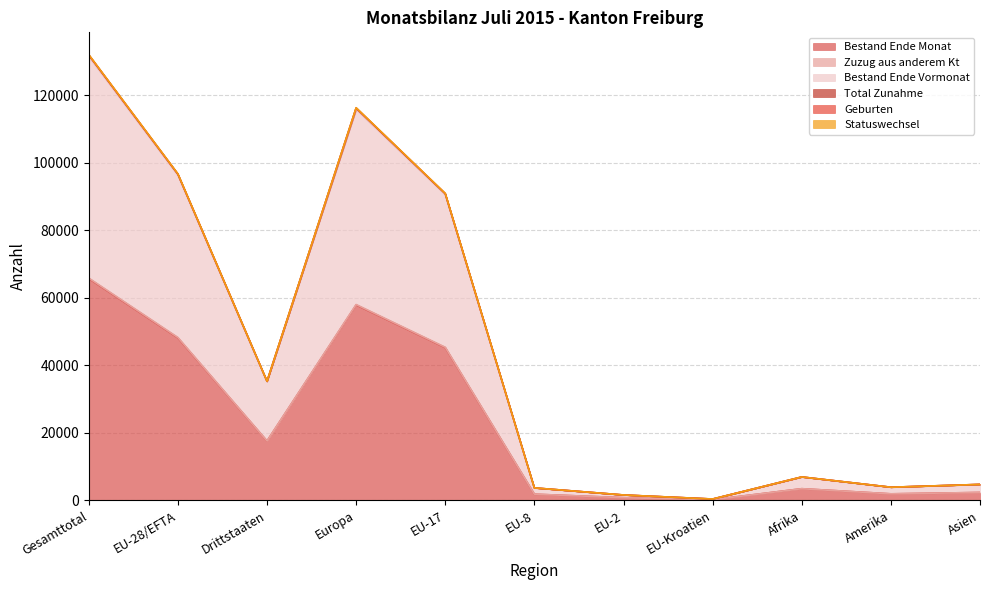

Between EU-Kroatien and Amerika, which is larger?

Amerika